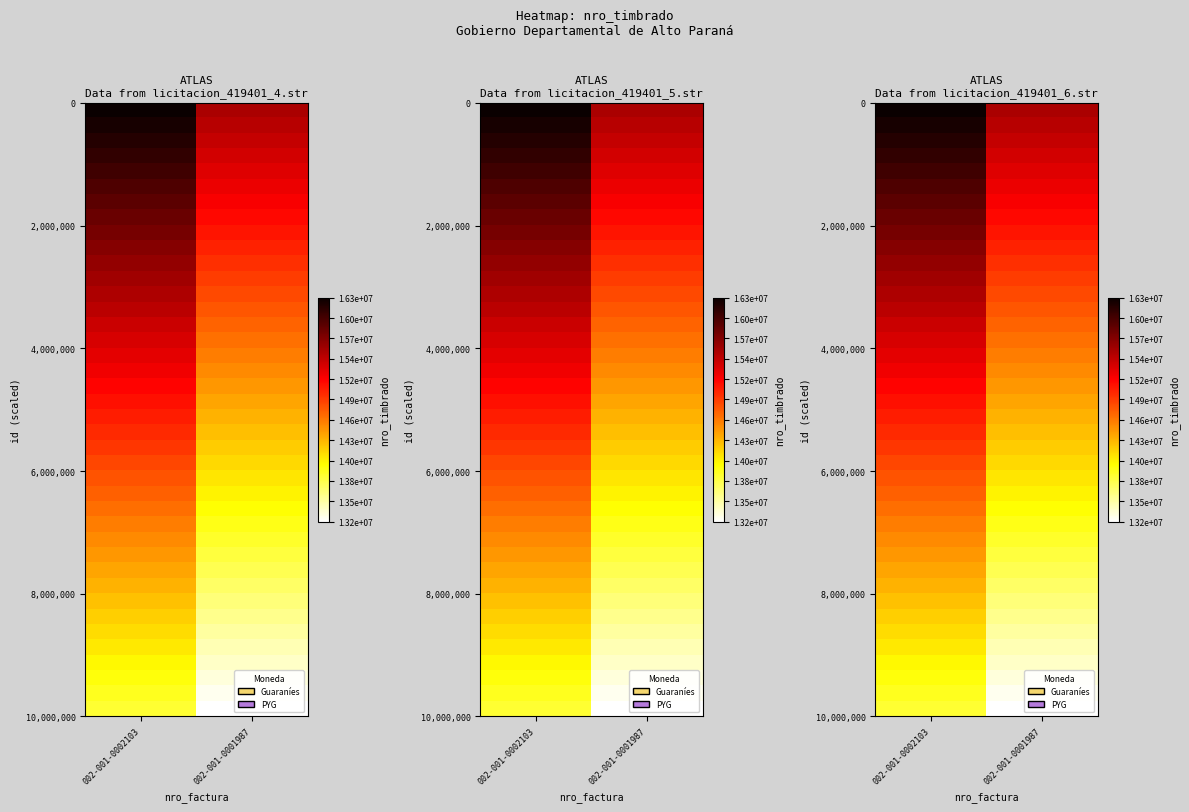

Which category has the lowest value across all series?

002-001-0001987